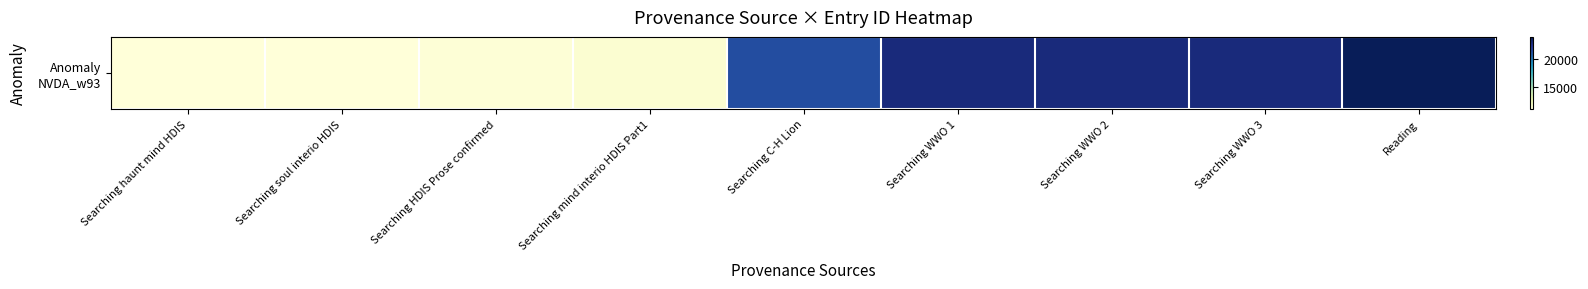

Where is the data nearest to the value 17478?

Searching C-H Lion